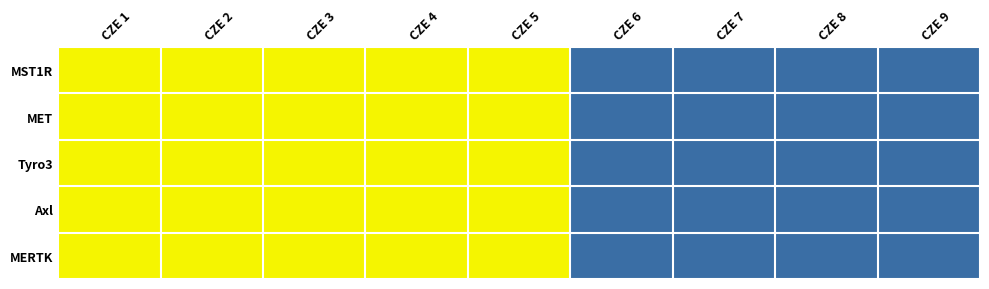

Reading left to right, transcribe all the data shown in this chart.

MST1R: CZE 1=1	CZE 2=1	CZE 3=1	CZE 4=1	CZE 5=1	CZE 6=0	CZE 7=0	CZE 8=0	CZE 9=0
MET: CZE 1=1	CZE 2=1	CZE 3=1	CZE 4=1	CZE 5=1	CZE 6=0	CZE 7=0	CZE 8=0	CZE 9=0
Tyro3: CZE 1=1	CZE 2=1	CZE 3=1	CZE 4=1	CZE 5=1	CZE 6=0	CZE 7=0	CZE 8=0	CZE 9=0
Axl: CZE 1=1	CZE 2=1	CZE 3=1	CZE 4=1	CZE 5=1	CZE 6=0	CZE 7=0	CZE 8=0	CZE 9=0
MERTK: CZE 1=1	CZE 2=1	CZE 3=1	CZE 4=1	CZE 5=1	CZE 6=0	CZE 7=0	CZE 8=0	CZE 9=0